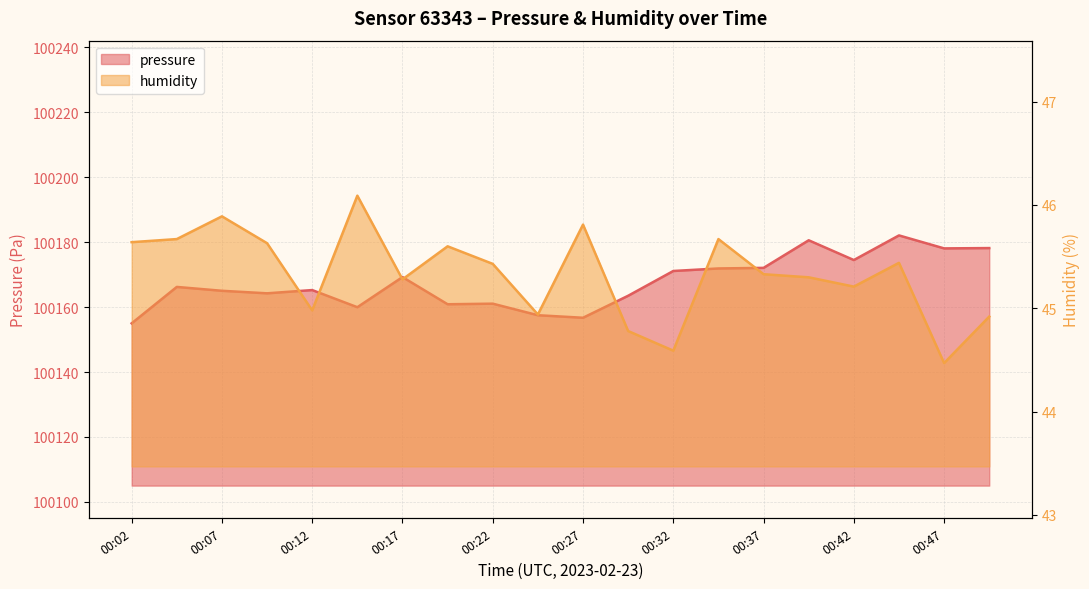

Is it true that pressure equals 32561.3 at 00:49?

False